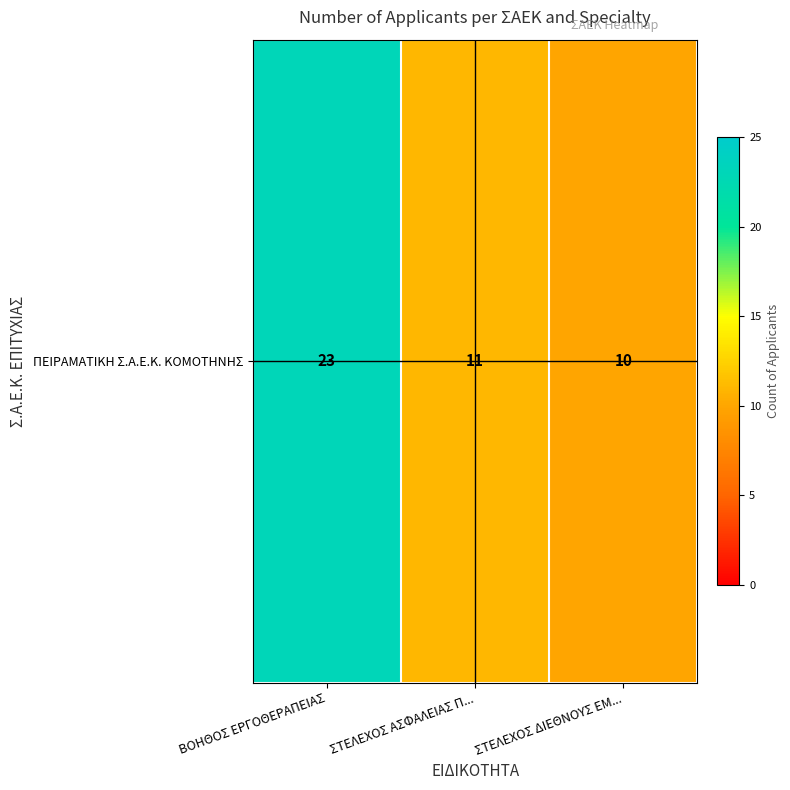

List the labels in order of value, largest first.

ΒΟΗΘΟΣ ΕΡΓΟΘΕΡΑΠΕΙΑΣ, ΣΤΕΛΕΧΟΣ ΑΣΦΑΛΕΙΑΣ Π..., ΣΤΕΛΕΧΟΣ ΔΙΕΘΝΟΥΣ ΕΜ...